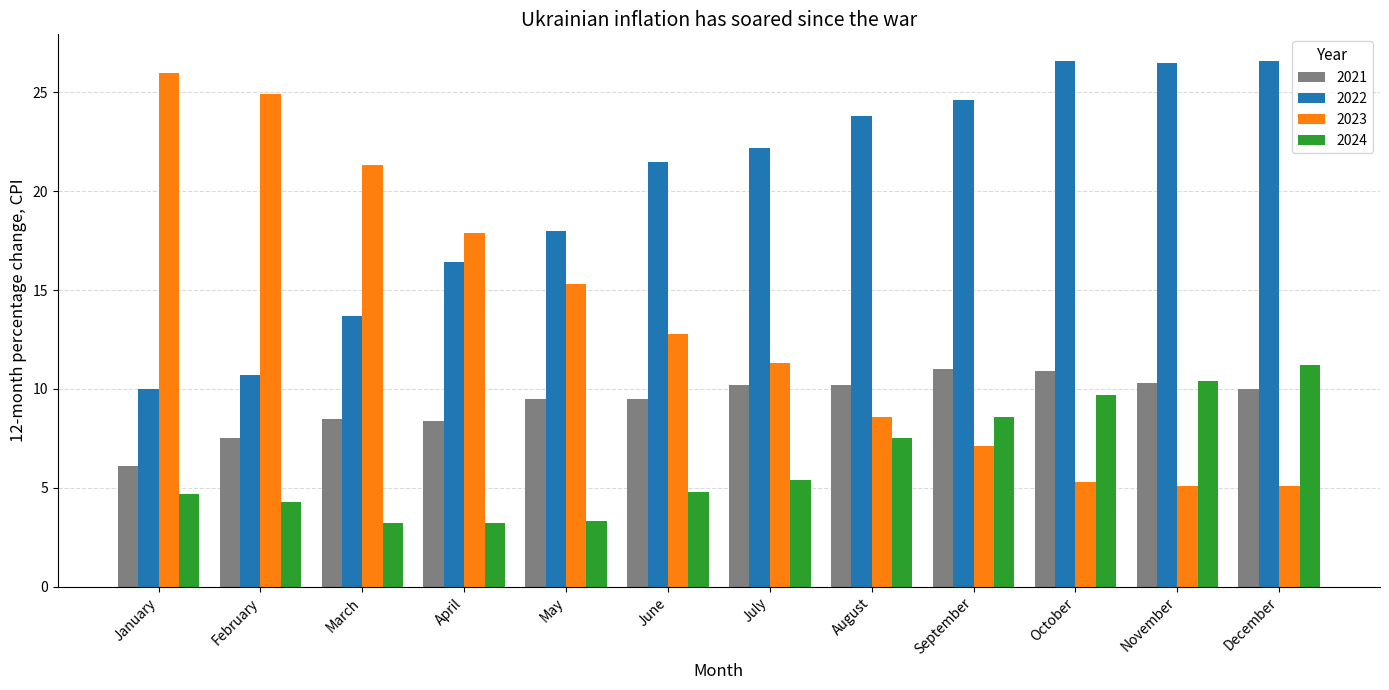

What are all the series names shown in the legend?

2021, 2022, 2023, 2024